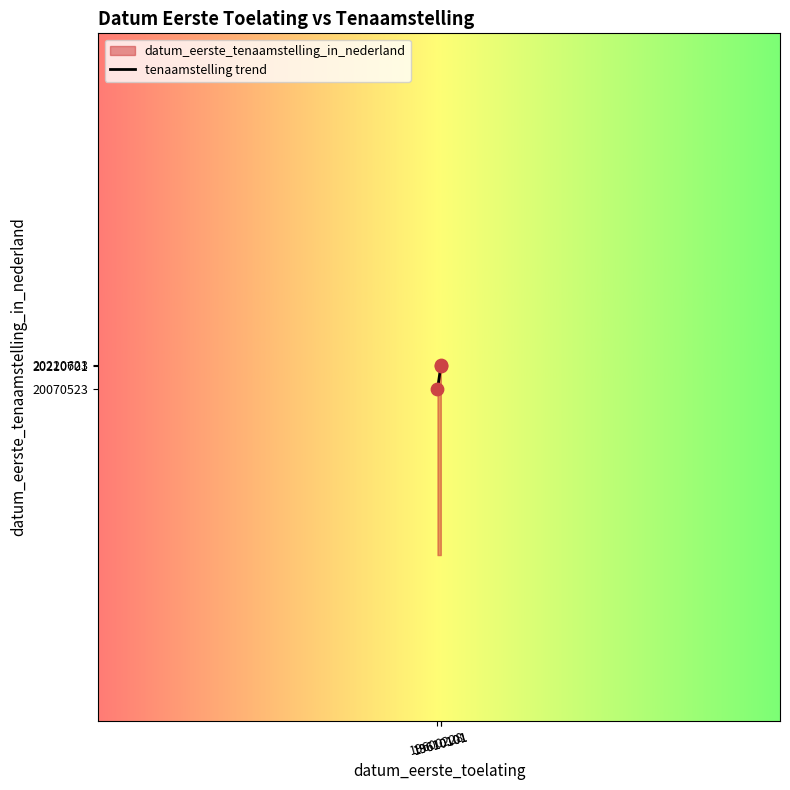

Between 19610101 and 19600228, which is larger?

19610101